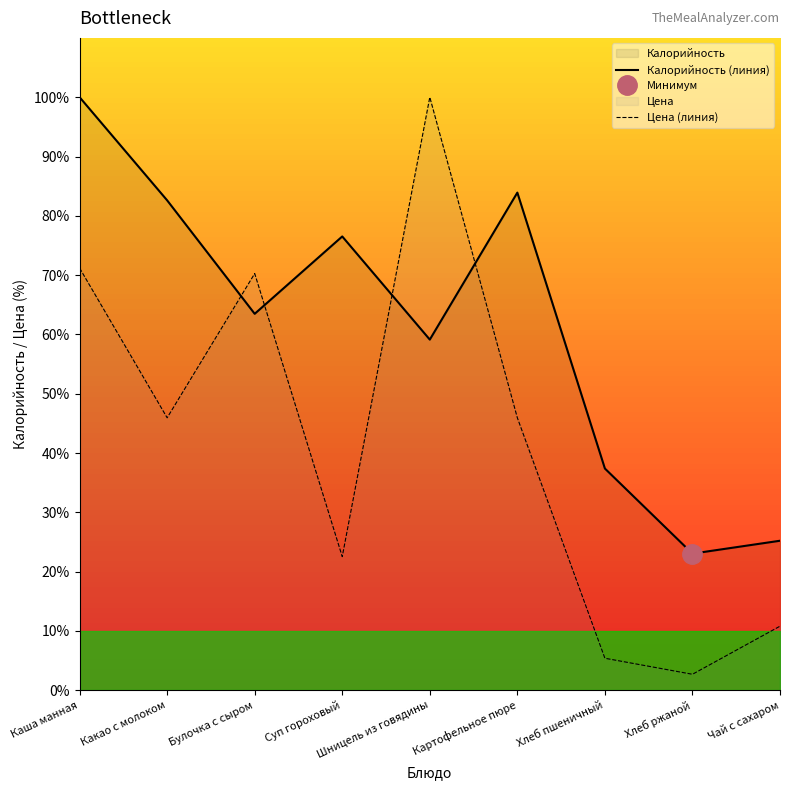

What is the label of the 6th point from the left?

Картофельное пюре